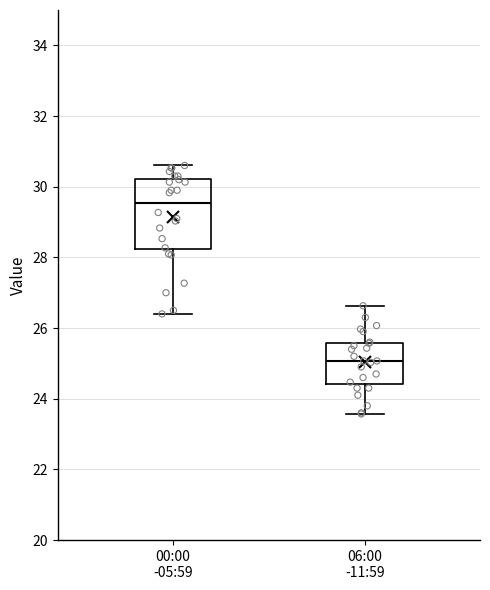

Comparing the boxes themselves (not the whiskers), which one is the tallest?

00:00 -05:59